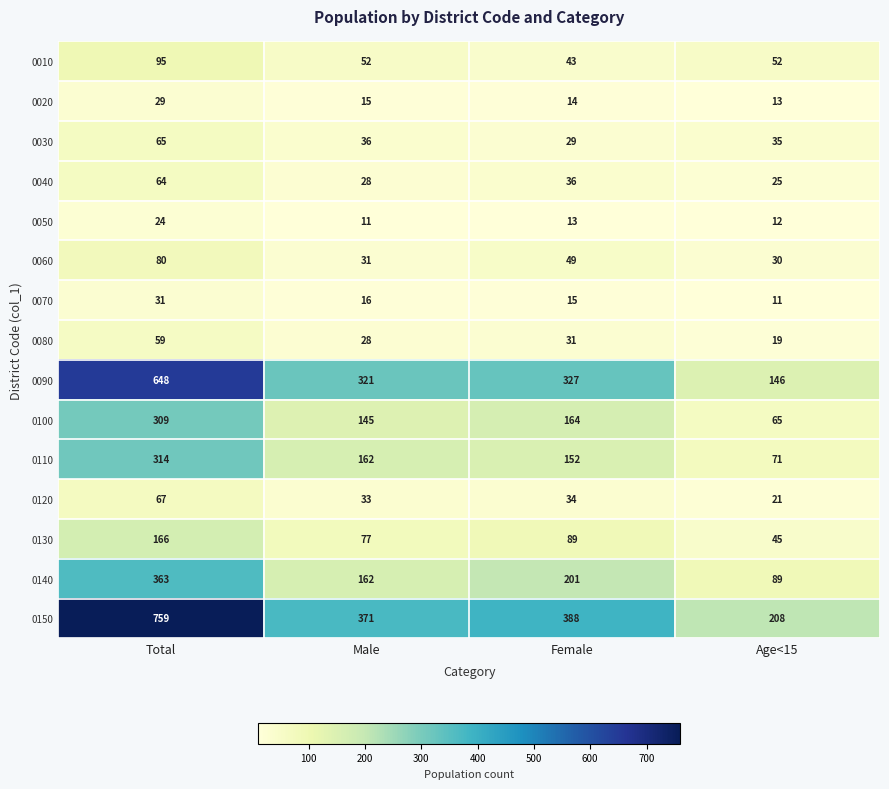

What is the sum of the 0110 values at Male and Female?

314